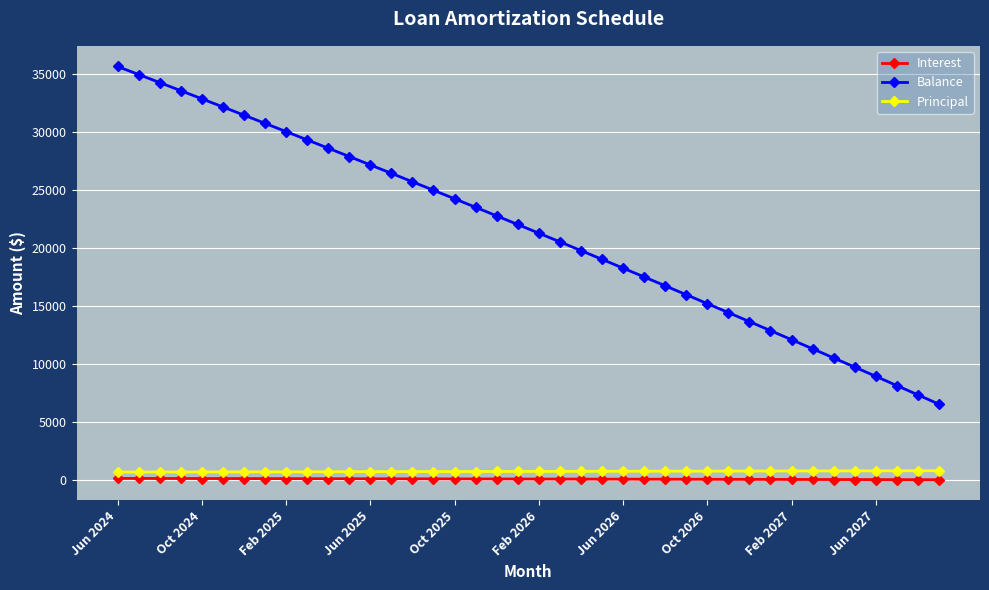

True or false: Principal and Balance cross at least once.

False